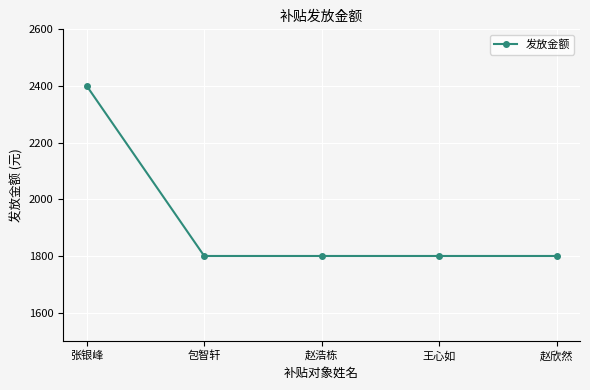

Read the value at 赵浩栋.

1800